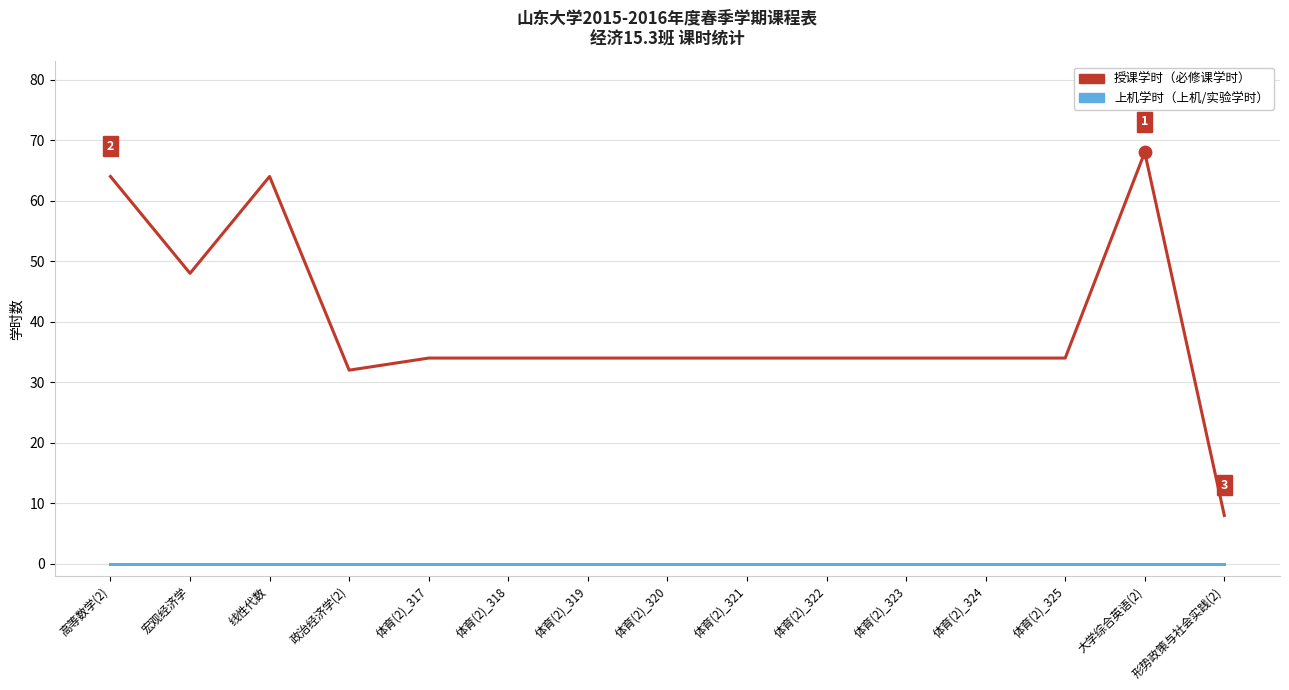

What is the total value across all series at 体育(2)_322?

34